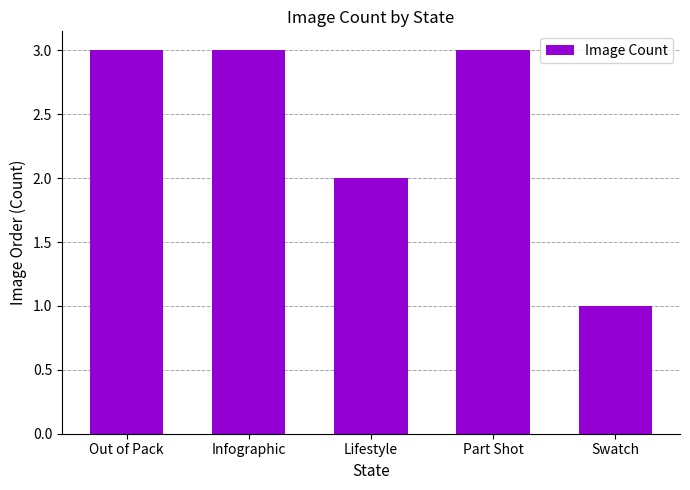

What is the sum of the values at Part Shot and Lifestyle?

5